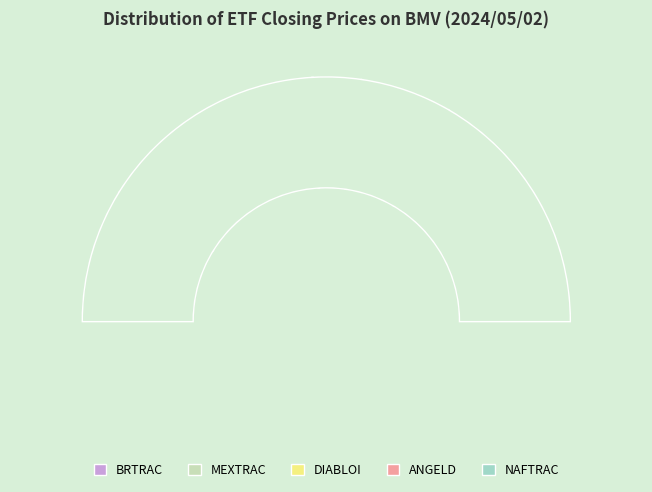

How many slices are in this pie chart?

6